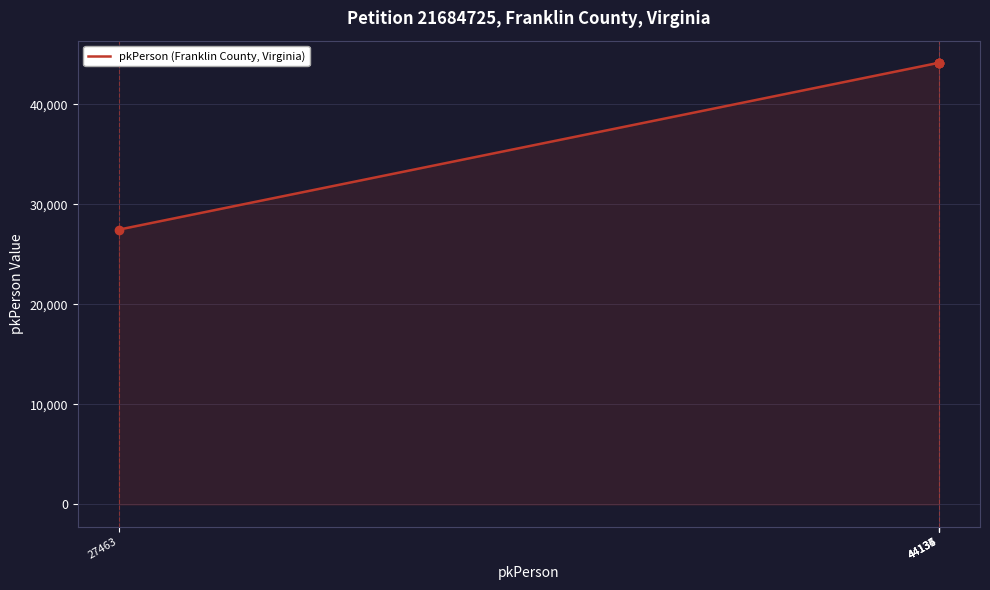

Count the number of categories in the chart.

5